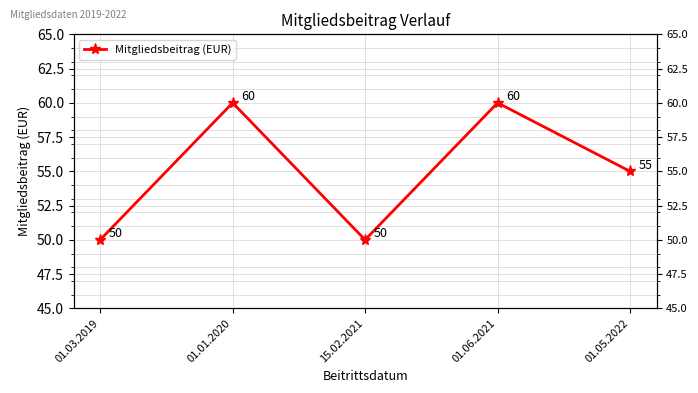

Which category has the highest value across all series?

01.01.2020